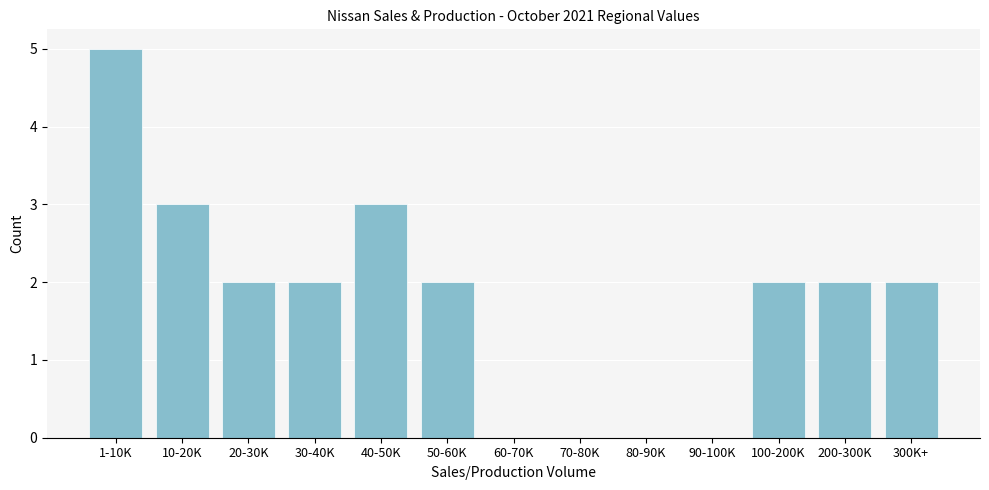

Reading right to left, extract all data points from this chart.

300K+=2	200-300K=2	100-200K=2	90-100K=0	80-90K=0	70-80K=0	60-70K=0	50-60K=2	40-50K=3	30-40K=2	20-30K=2	10-20K=3	1-10K=5